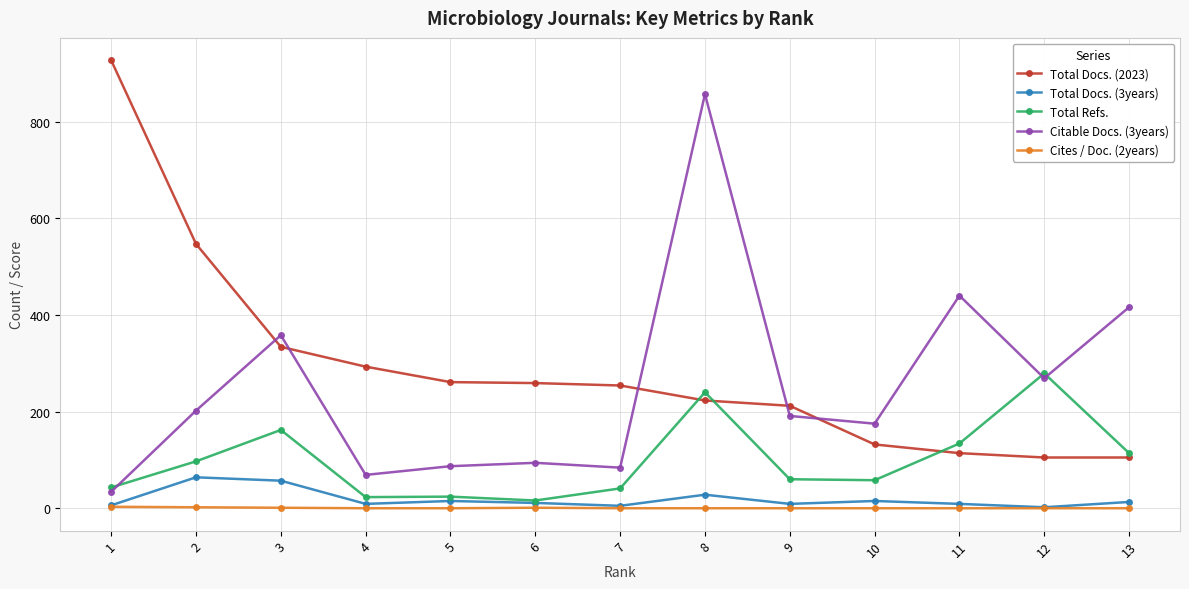

The Total Docs. (2023) series shows 166 at 5. True or false?

False